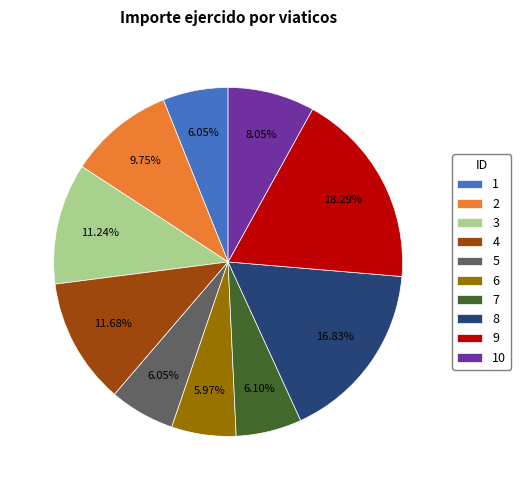

How much of the chart is everything except 8?

83.2%